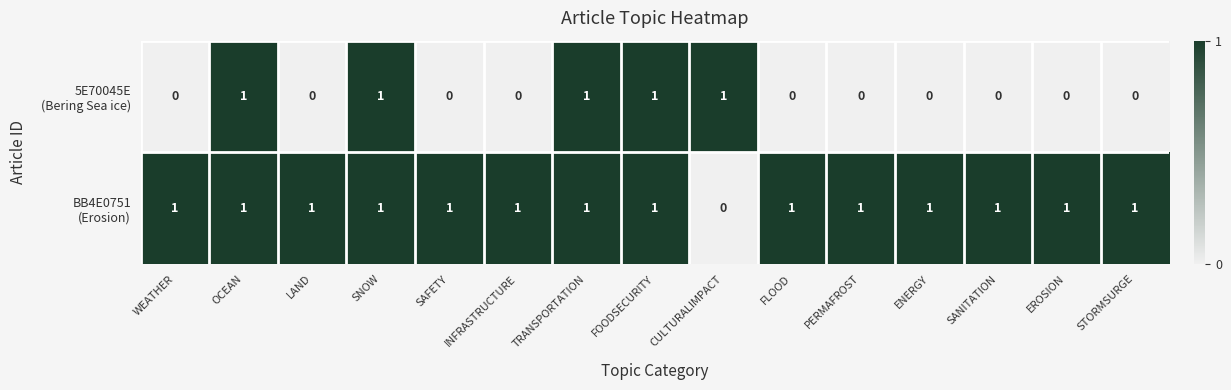

At how many categories does at least one series exceed 0?

15